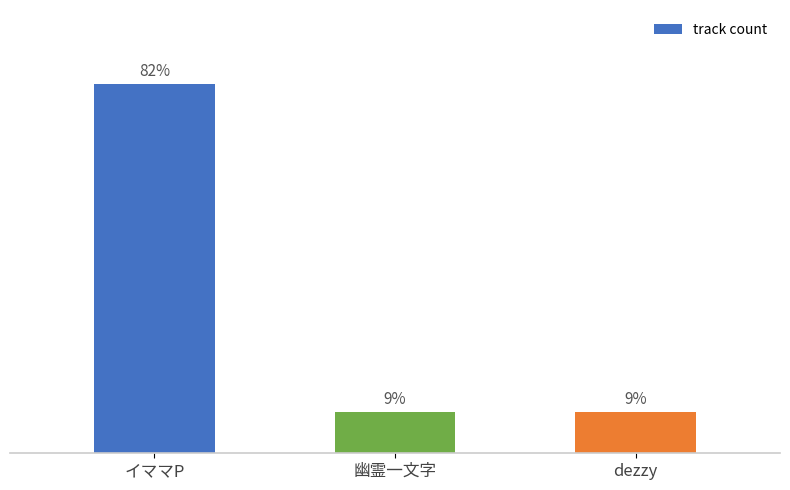

Between イママP and 幽霊一文字, which is larger?

イママP